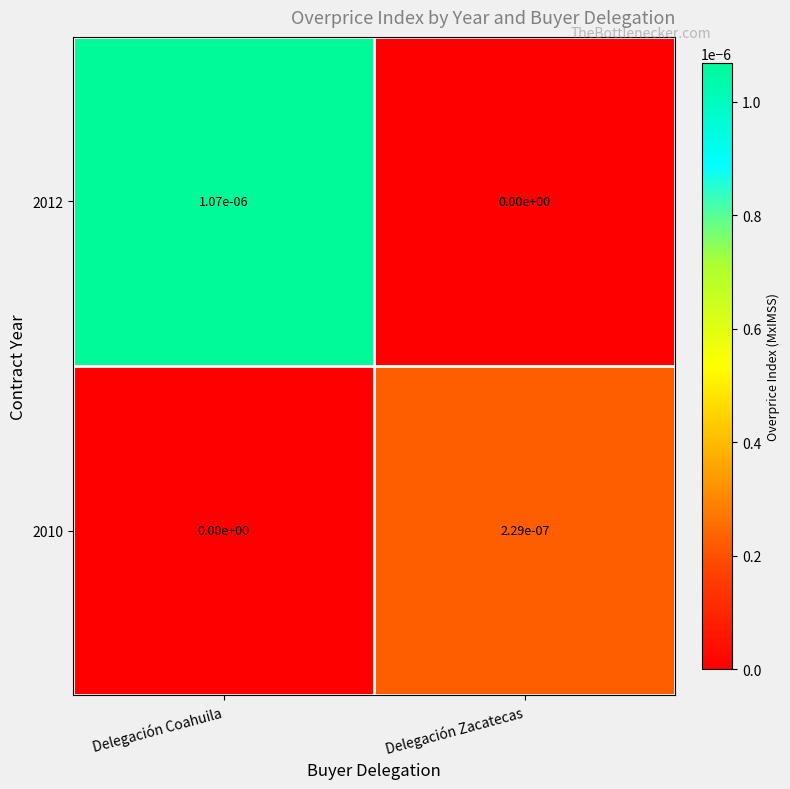

How many values in the 2010 series exceed 0?

1